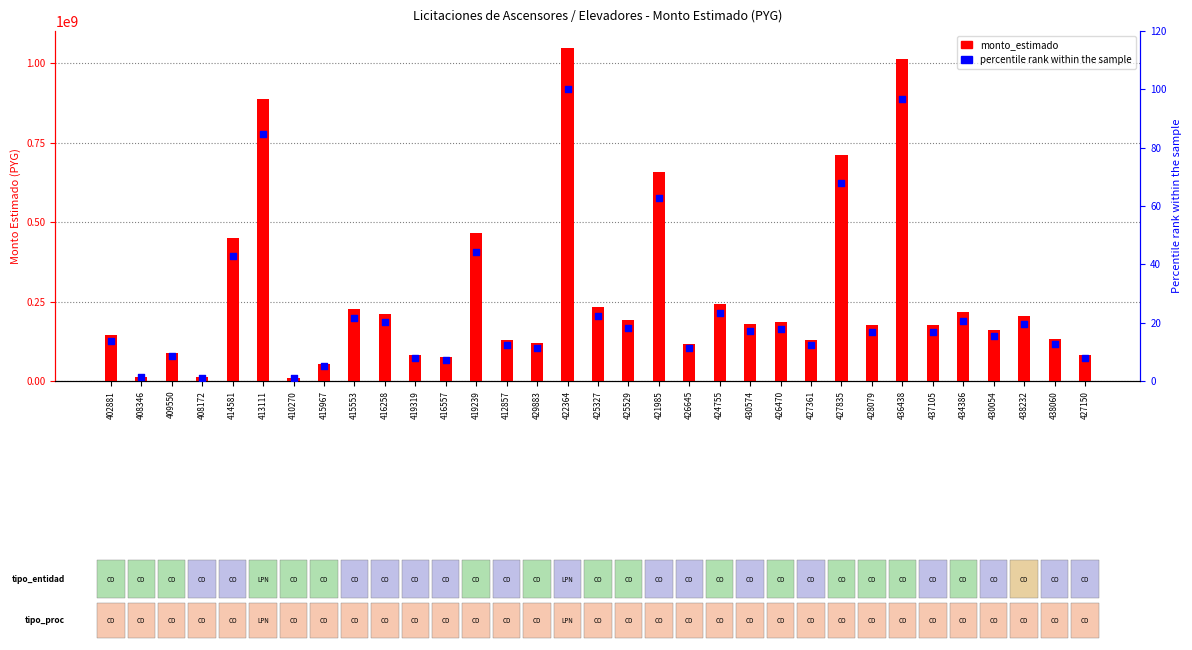

Which series has the largest Y range (max minus min)?

monto_estimado